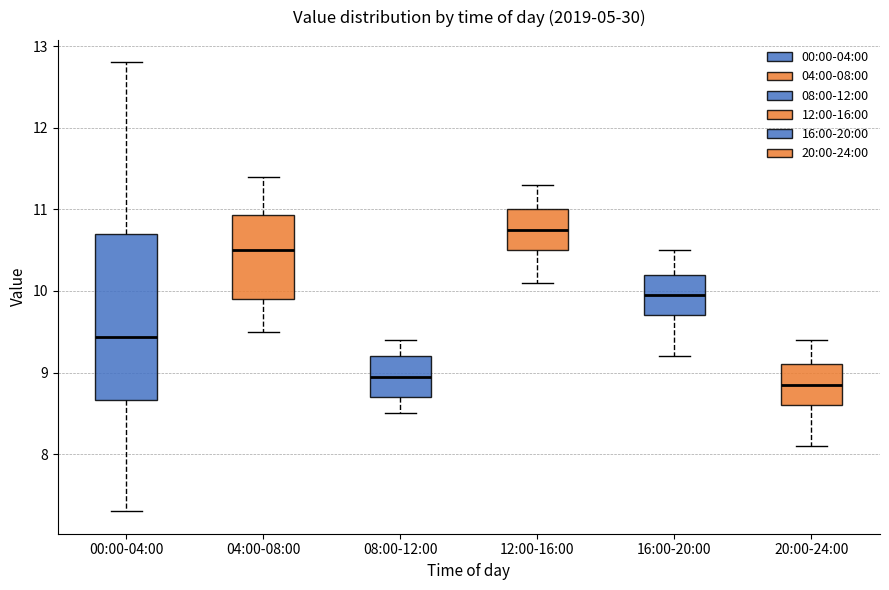

Reading left to right, read every box against the y-axis: the position of its median line, the range the box covers, and the ends of its whiskers. The values are not printed on the chart, so give them approximately, as read against the axis.

00:00-04:00: median 9.4, box 8.7 to 10.7, whiskers 7.3 to 12.8
04:00-08:00: median 10.5, box 9.9 to 10.9, whiskers 9.5 to 11.4
08:00-12:00: median 9.0, box 8.7 to 9.2, whiskers 8.5 to 9.4
12:00-16:00: median 10.8, box 10.5 to 11.0, whiskers 10.1 to 11.3
16:00-20:00: median 10.0, box 9.7 to 10.2, whiskers 9.2 to 10.5
20:00-24:00: median 8.9, box 8.6 to 9.1, whiskers 8.1 to 9.4